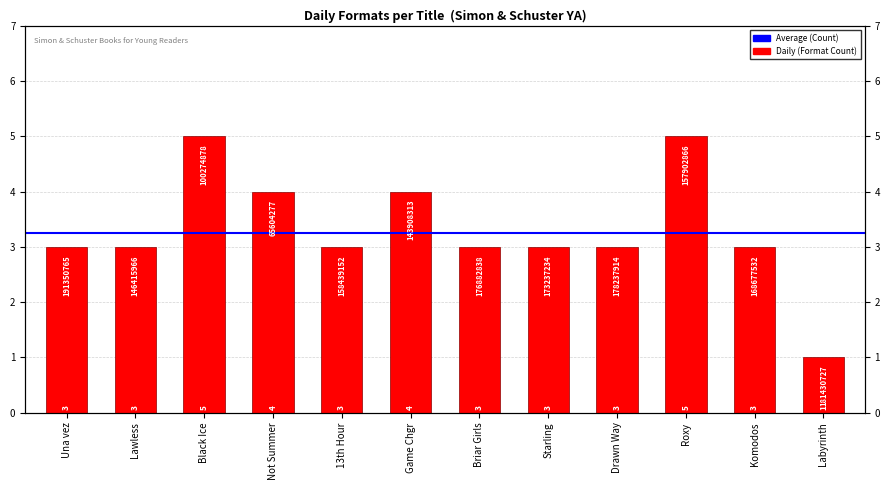

Reading left to right, extract all data points from this chart.

3	3	5	4	3	4	3	3	3	5	3	1